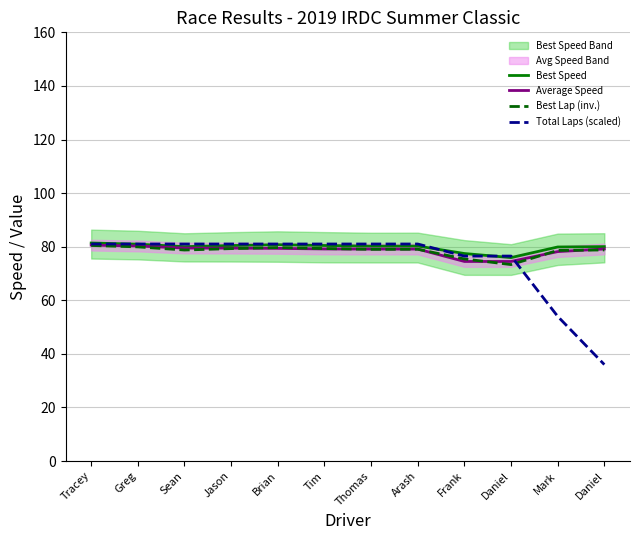

Which series has the largest total across all categories?

Best Speed